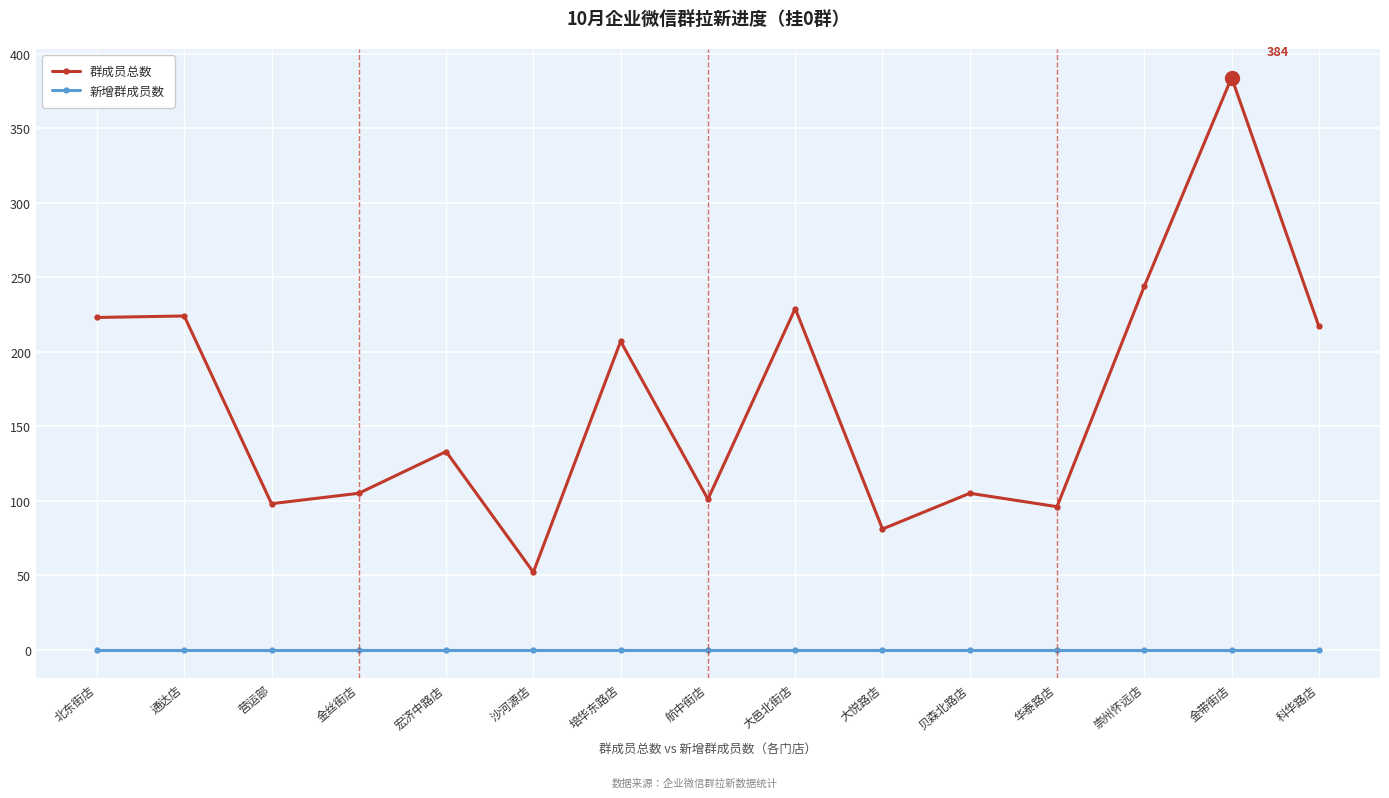

At which category is the sum across all series the highest?

金带街店